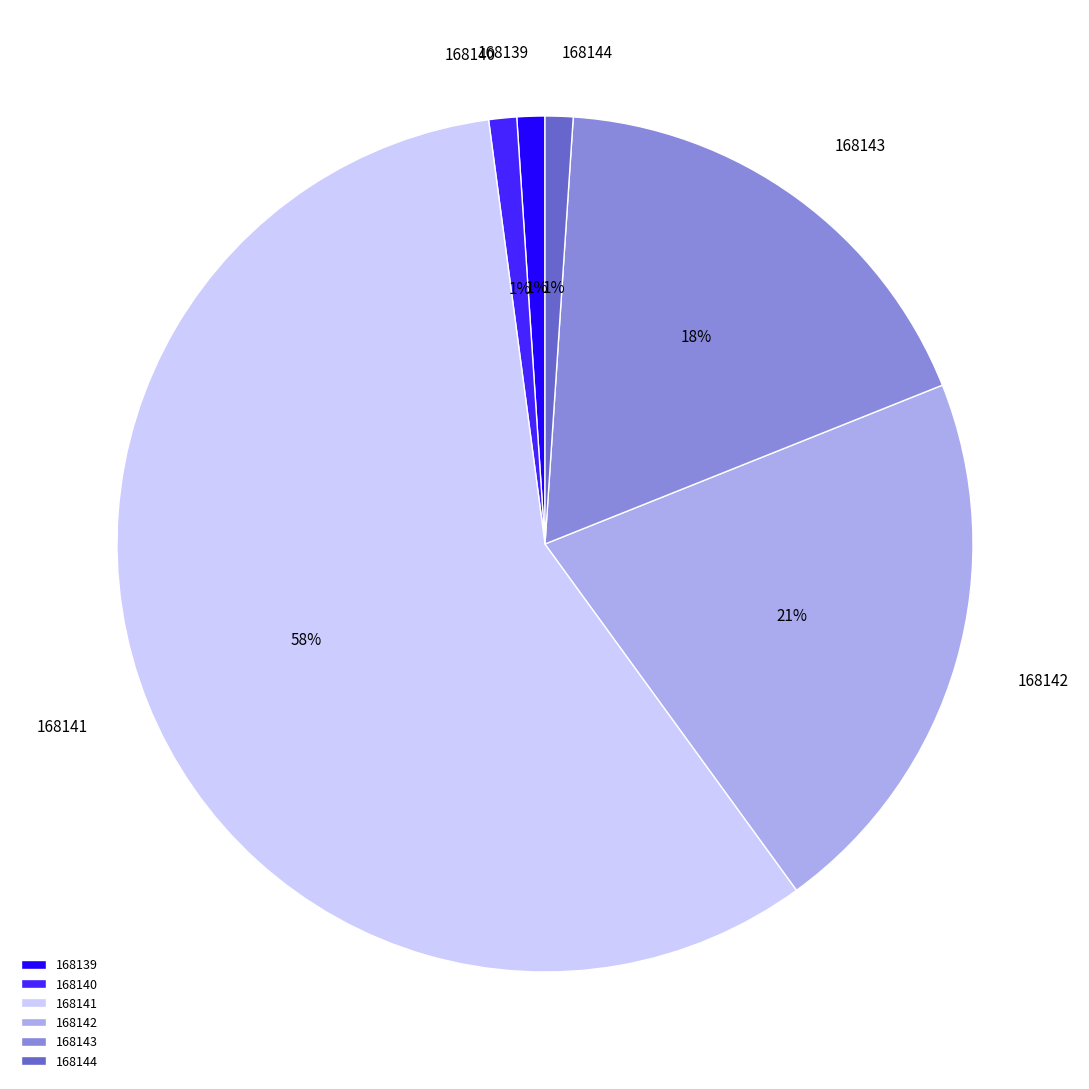

How many slices are in this pie chart?

6